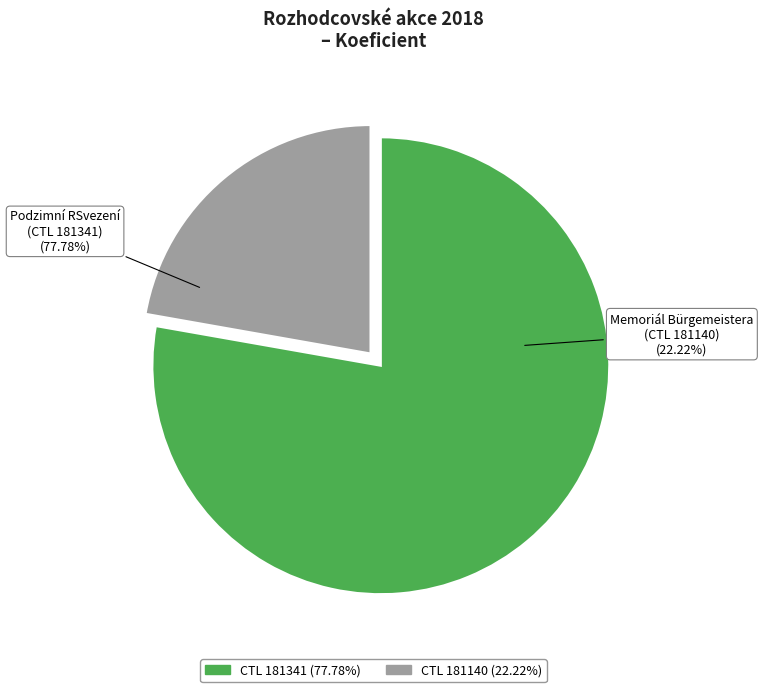

What is the ratio of the value at 181140 to the value at 181341?

0.3